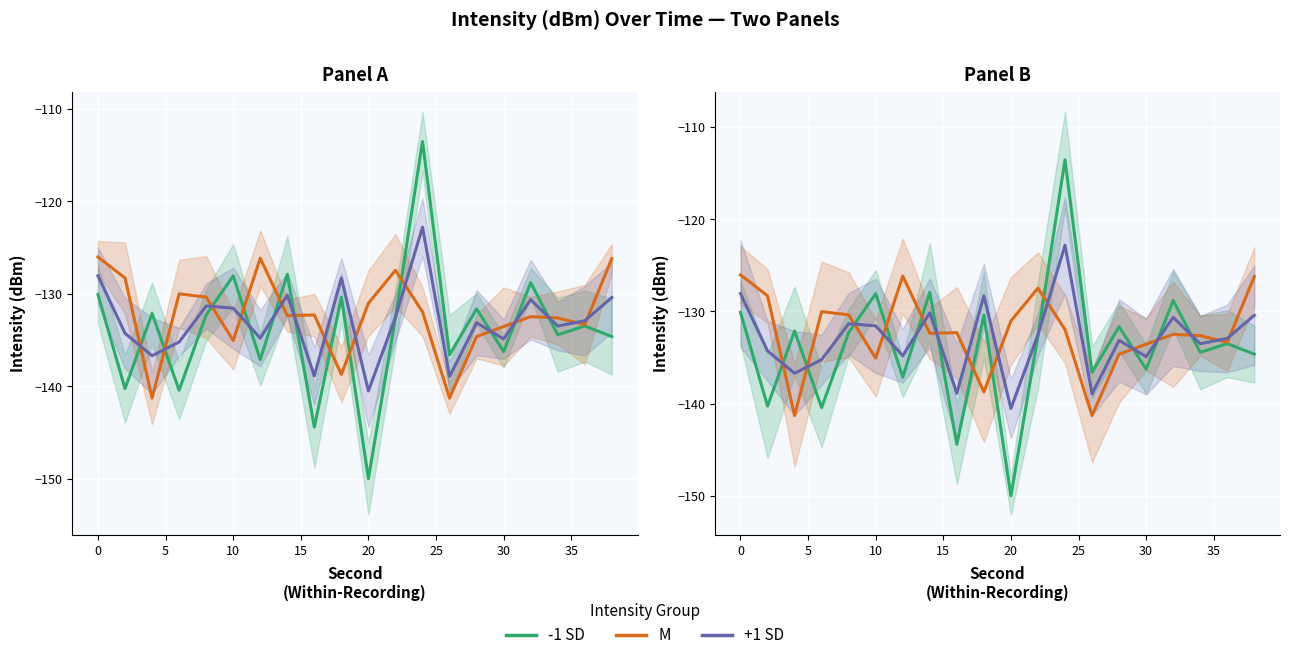

What is the difference between the second highest and second lowest values in the +1 SD series?

10.9